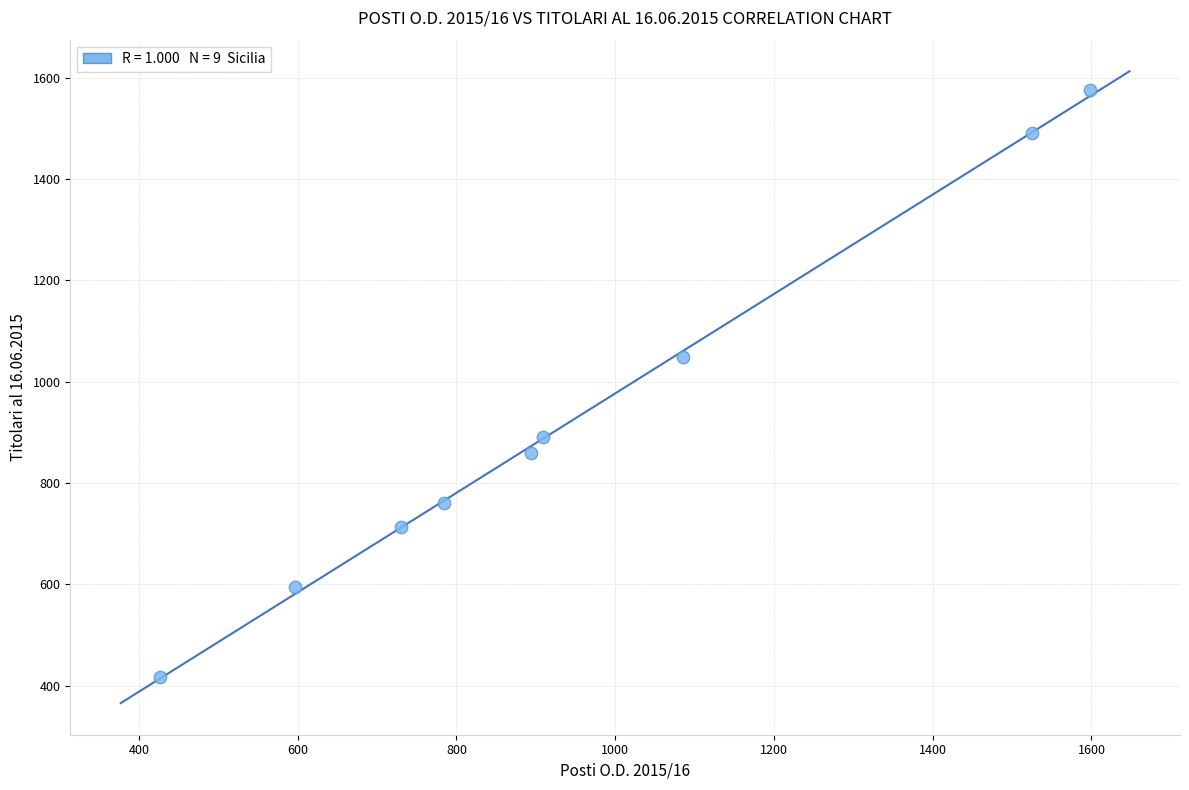

What Y value in the scatter plot is closest to 996?

1048